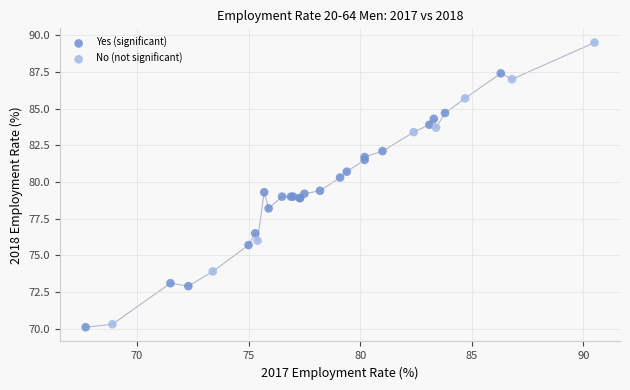

What are all the series names shown in the legend?

Yes (significant), No (not significant)